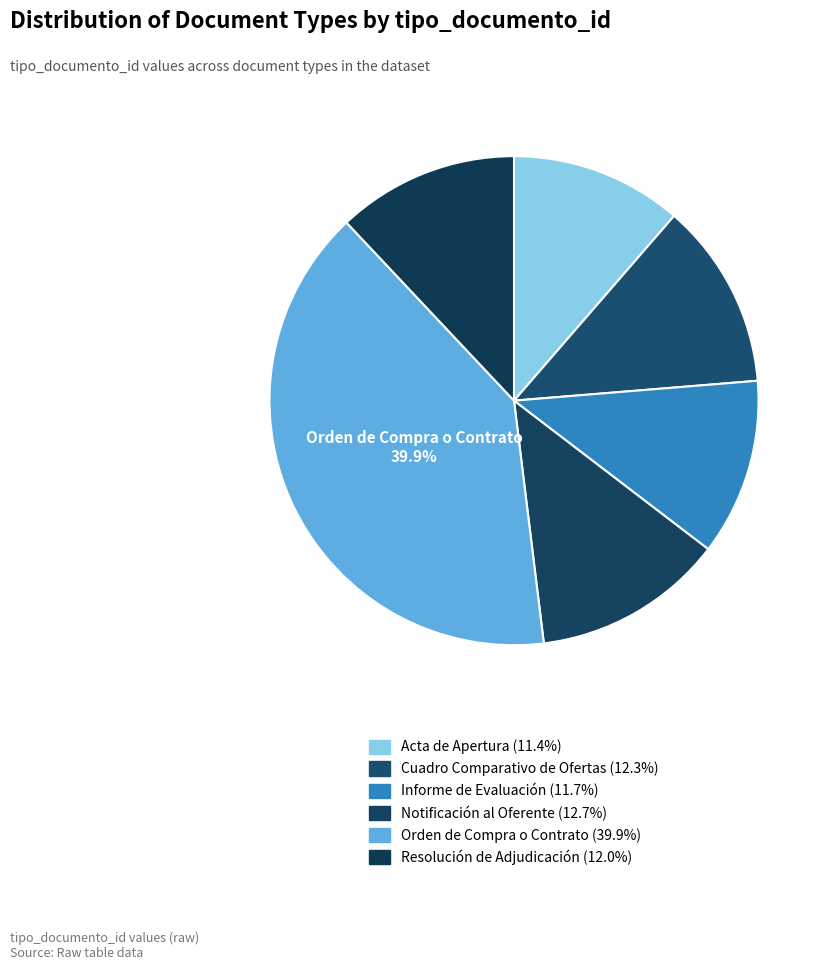

To the nearest percent, what is the difference between the largest and smallest slice percentages?

29%